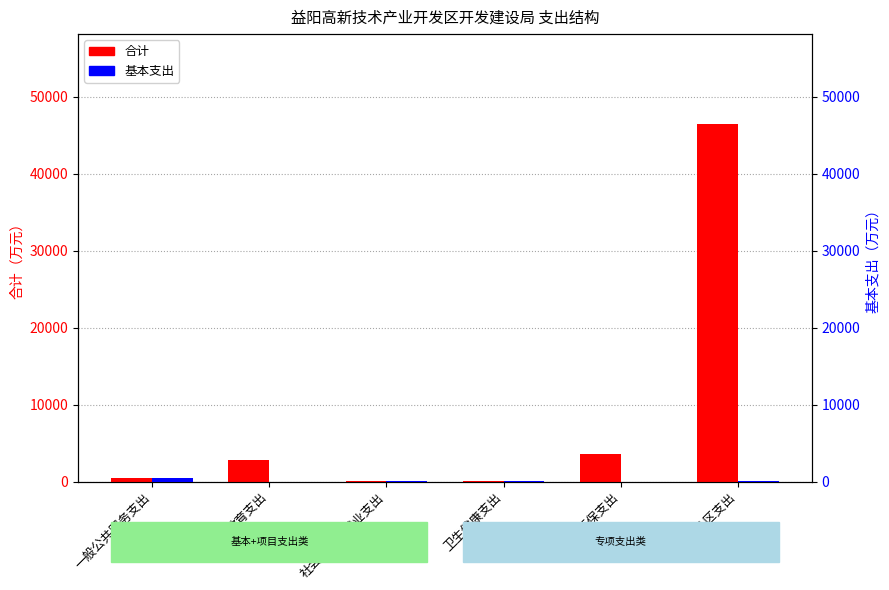

How many values in the 基本支出 series are below 106?

3